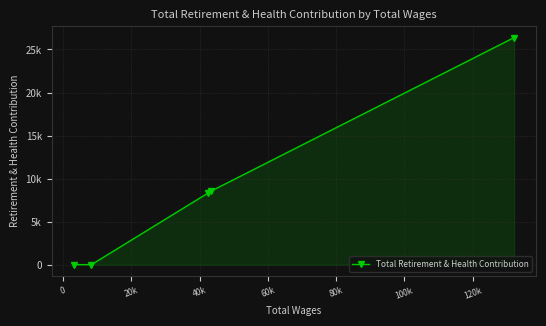

Is it true that the value at 20k is 4541?

False